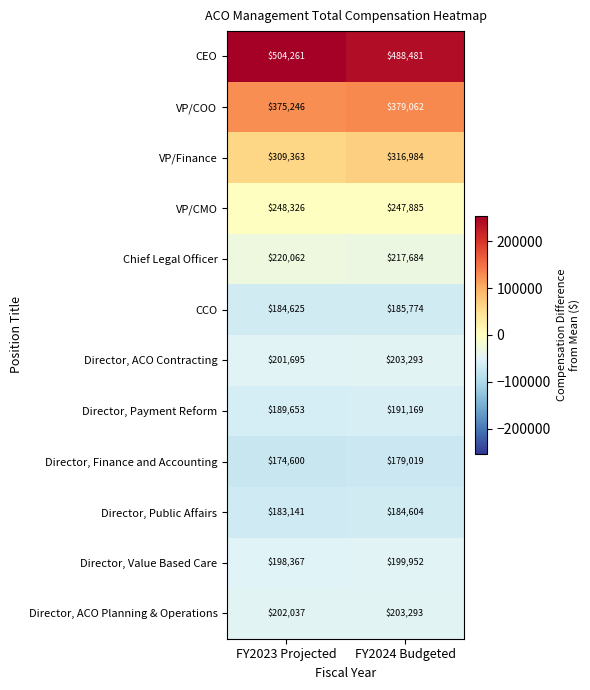

The Director, Payment Reform series shows 191169 at FY2024 Budgeted. True or false?

True